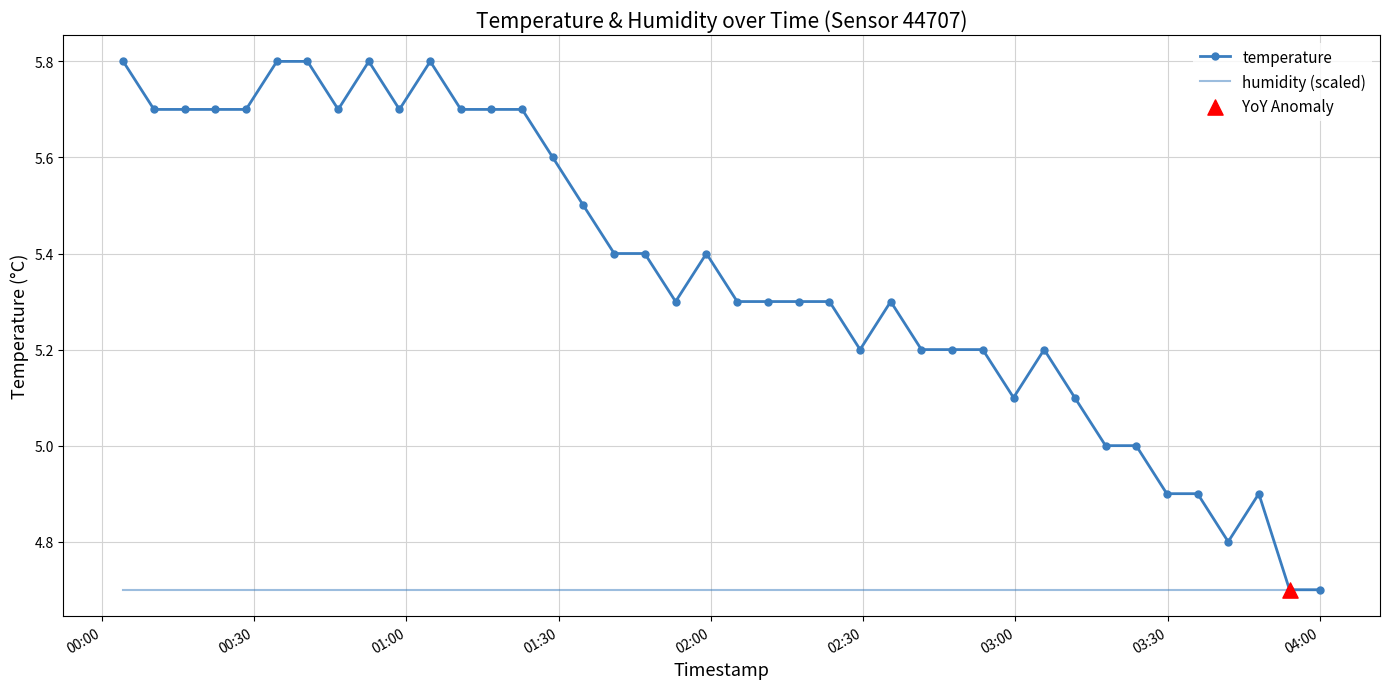

Which series has the largest total across all categories?

temperature